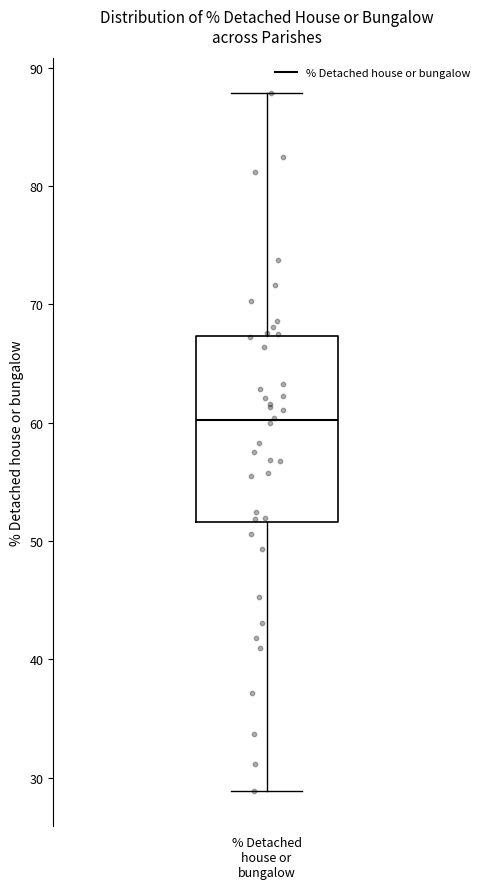

Transcribe this box plot: give where the median line is, the range the box spans, and where the two whiskers end, as read against the y-axis. The values are not printed on the chart, so give them approximately, as read against the axis.

median 60, box 52 to 67, whiskers 29 to 88